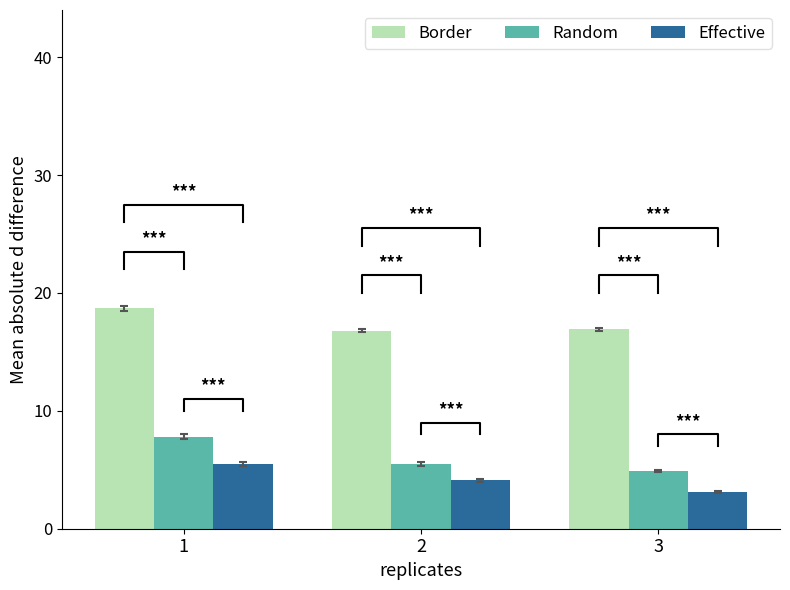

How many bars are there in each group?

3